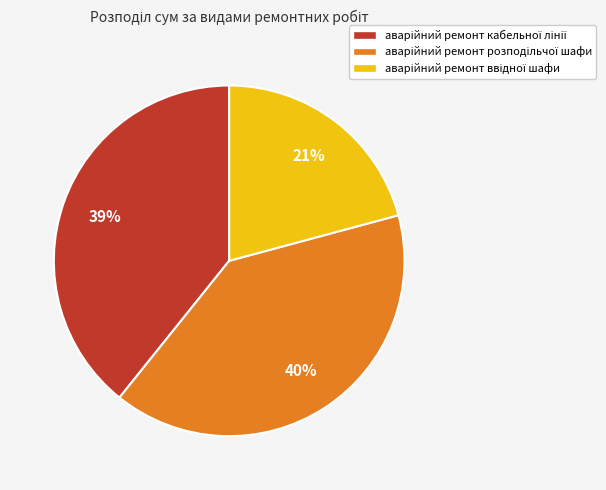

To the nearest percent, what is the difference between the largest and smallest slice percentages?

19%